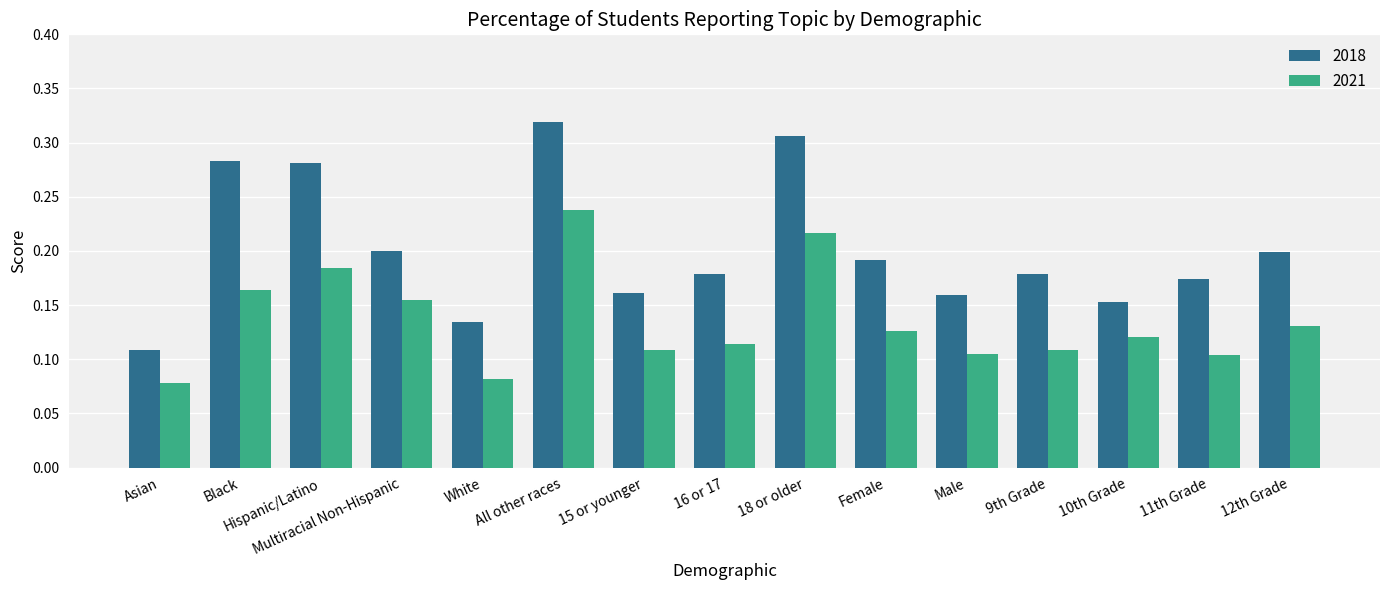

The 2021 series shows 0.2 at Hispanic/Latino. True or false?

True